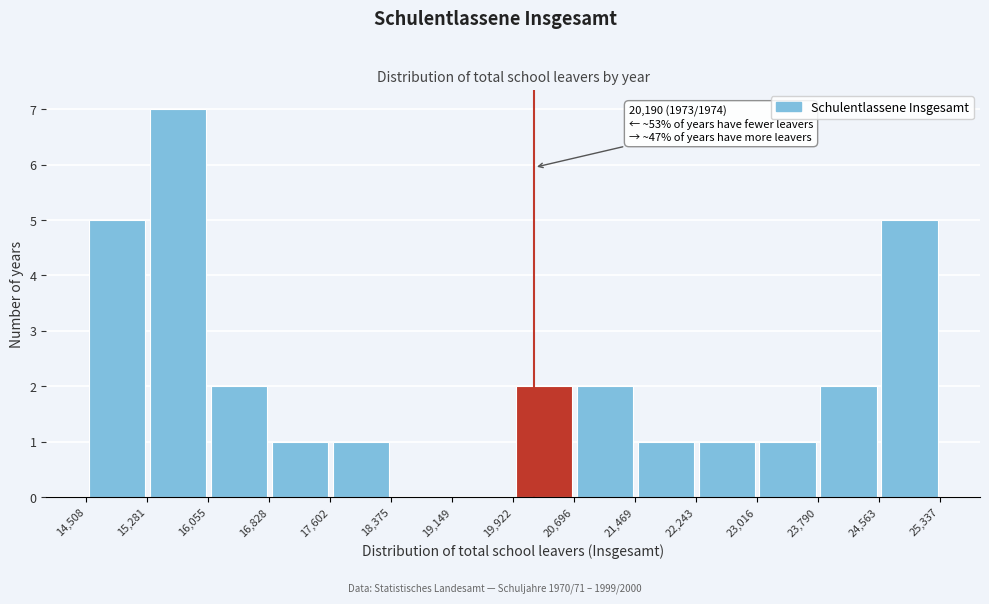

Which range on the x-axis has the tallest bar?

15,281 to 16,055